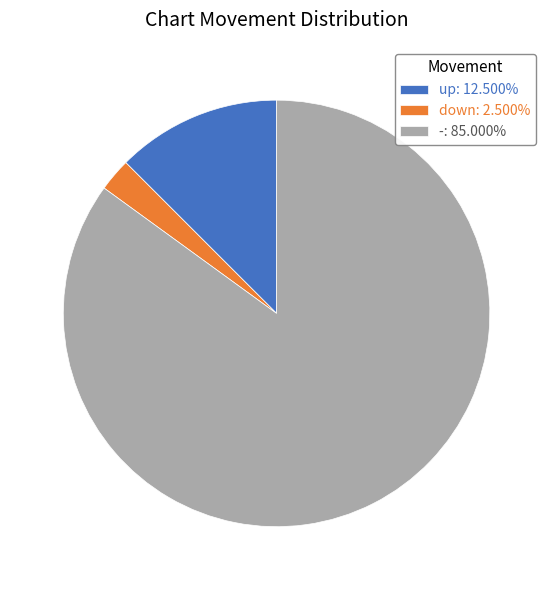

Approximately how many times larger is the value at -: 85.000% compared to down: 2.500%?

34.0